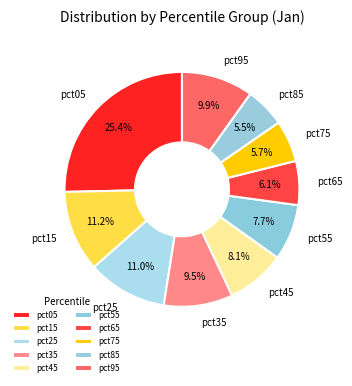

How much of the chart is everything except pct75?

94.3%